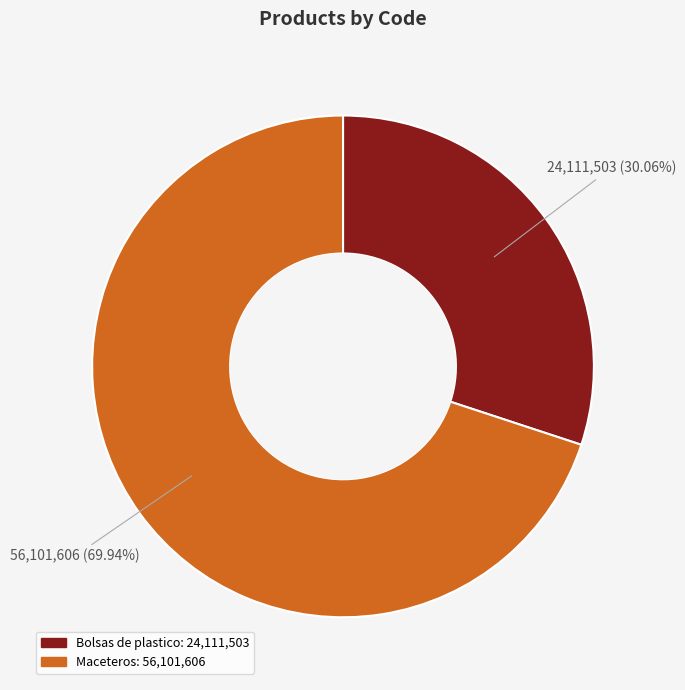

Which slice is the smallest?

Bolsas de plastico